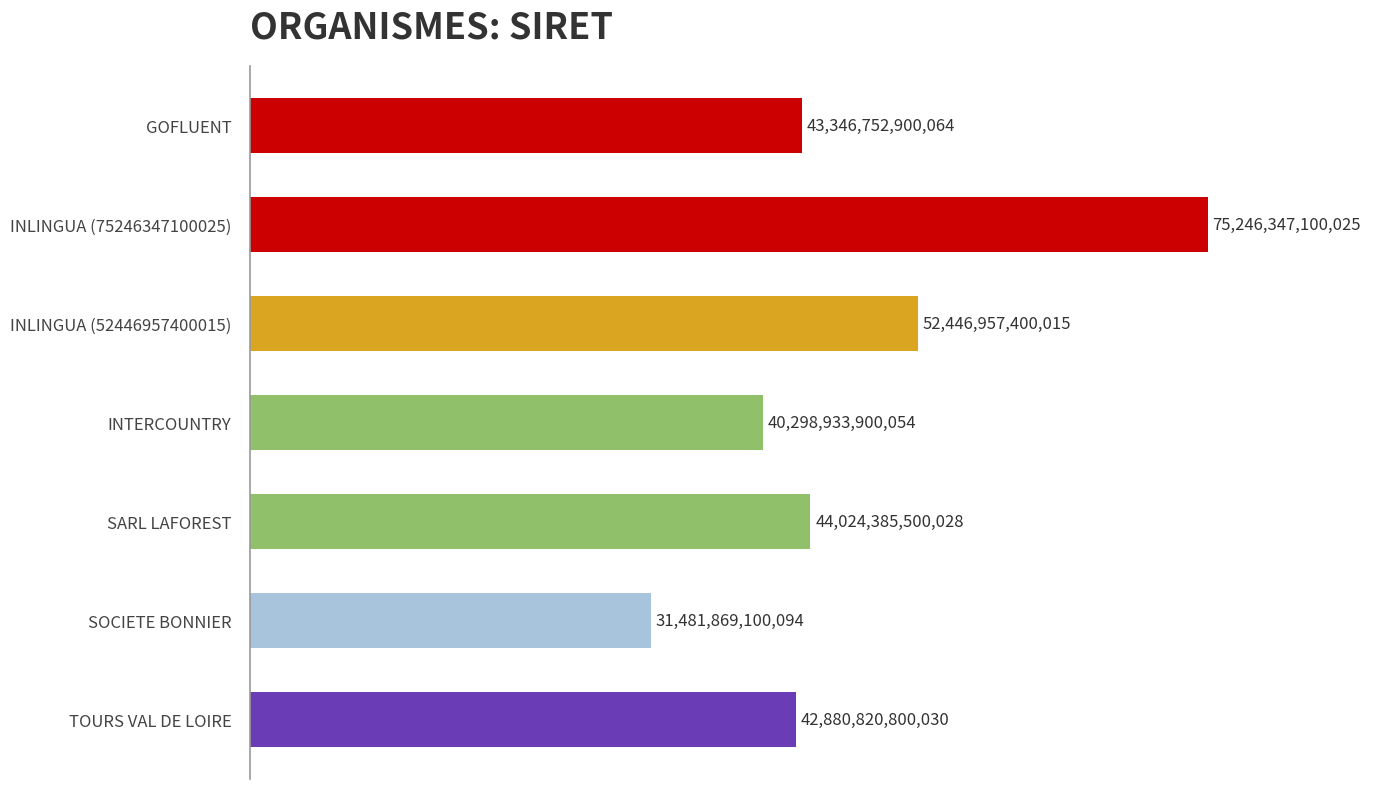

Approximately how many times larger is the value at INLINGUA (75246347100025) compared to INTERCOUNTRY?

1.9